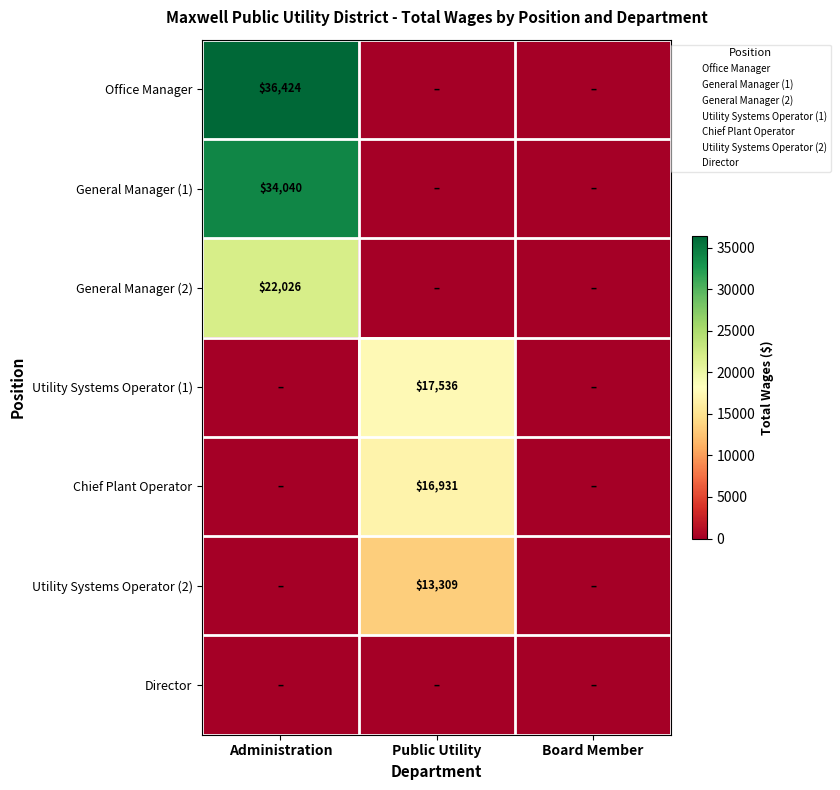

Is it true that Director equals 0 at Board Member?

True